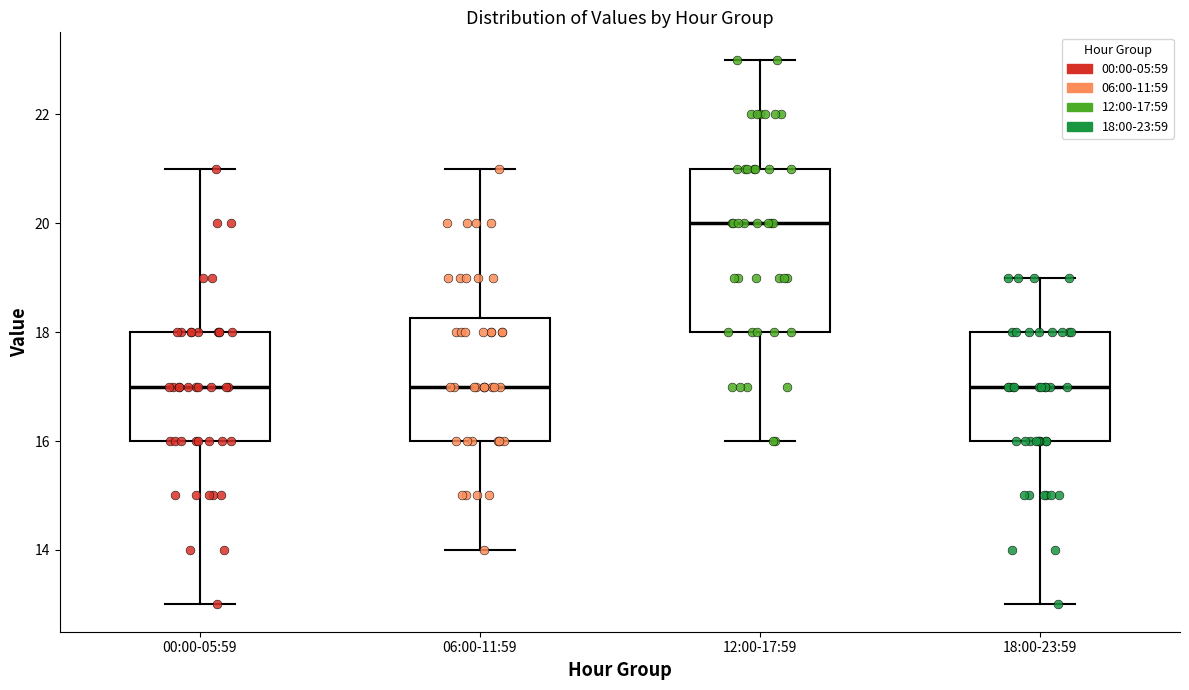

Where does the median line of the box for 18:00-23:59 sit on the y-axis? The values are not printed on the chart, so give them approximately, as read against the axis.

17.0